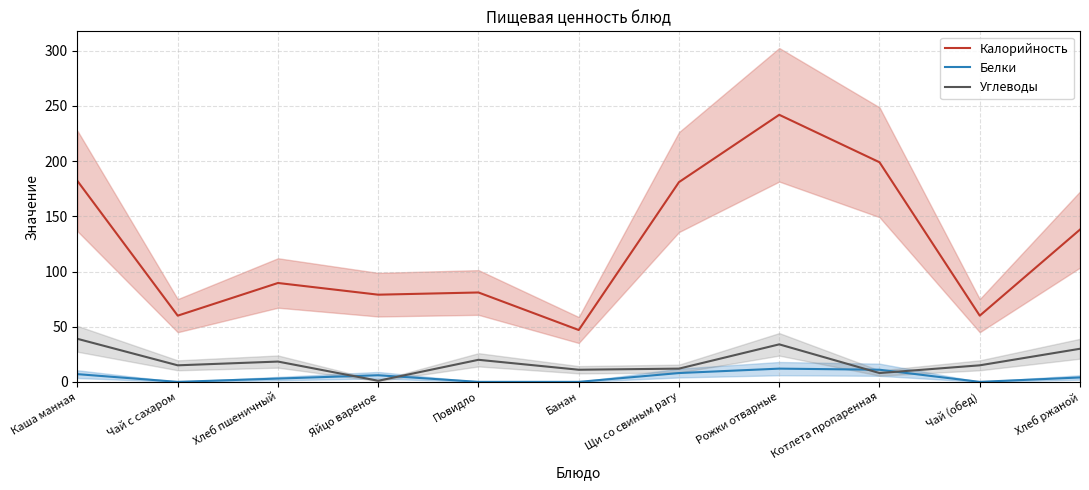

Which series has the largest range (max minus min)?

Калорийность